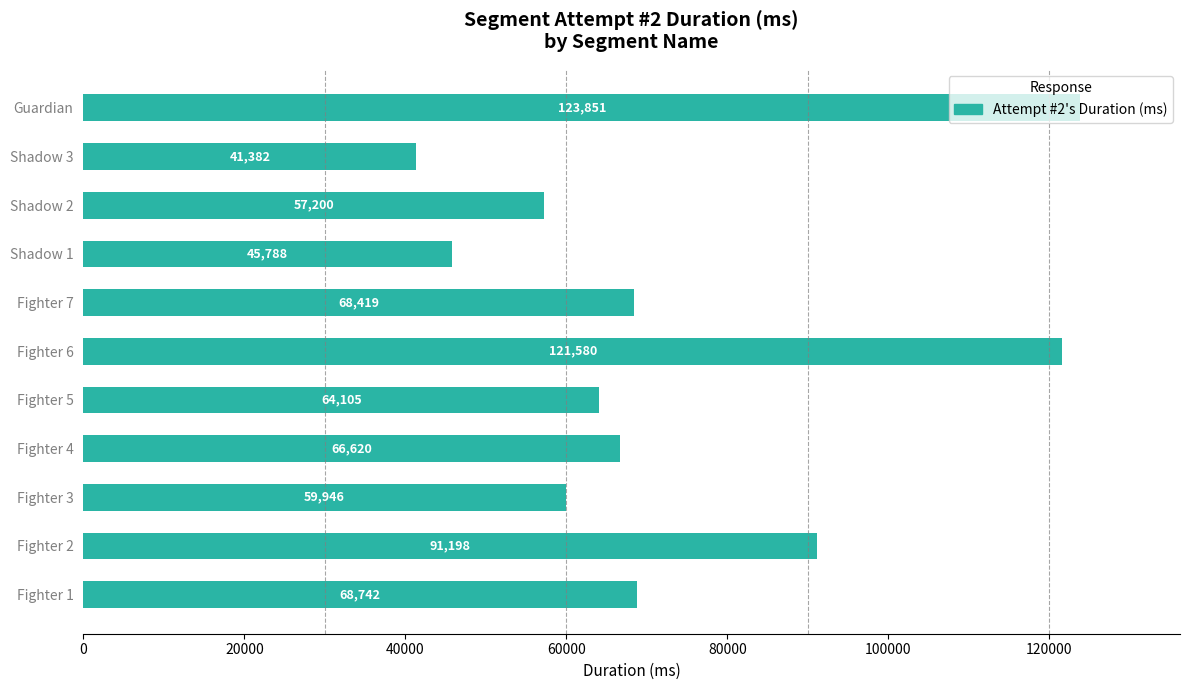

Which category has the lowest value across all series?

Shadow 3